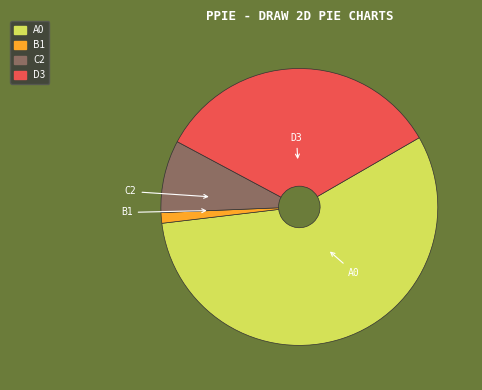

What is the smallest slice in the pie chart?

B1